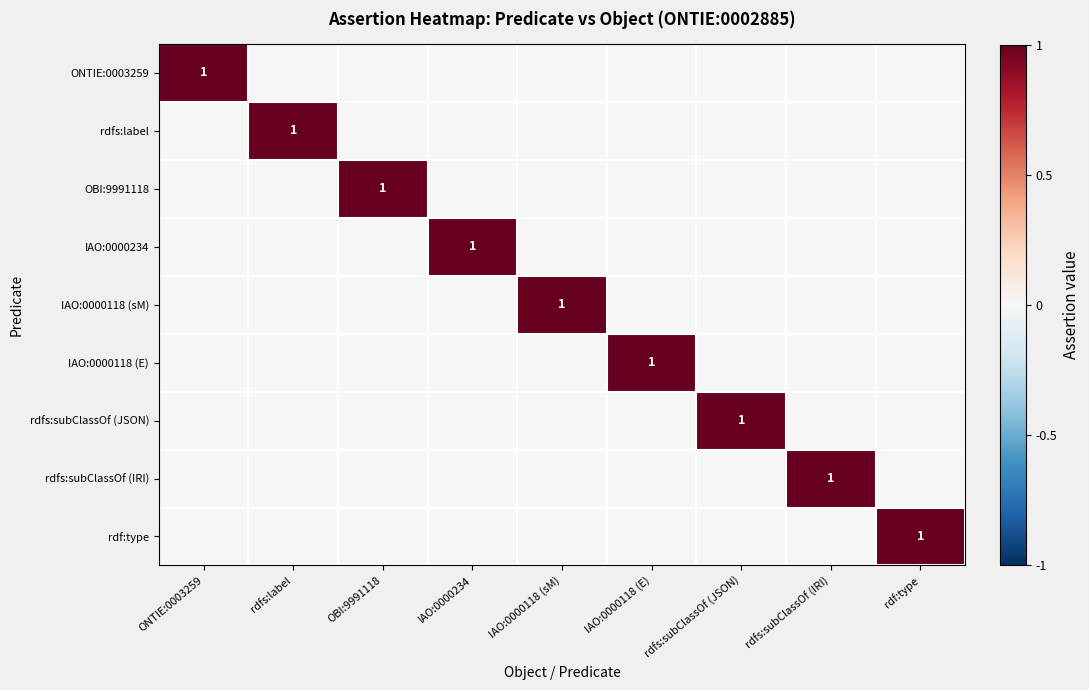

Rank the series at IAO:0000118 (sM) from lowest to highest value.

ONTIE:0003259, rdfs:label, OBI:9991118, IAO:0000234, IAO:0000118 (E), rdfs:subClassOf (JSON), rdfs:subClassOf (IRI), rdf:type, IAO:0000118 (sM)